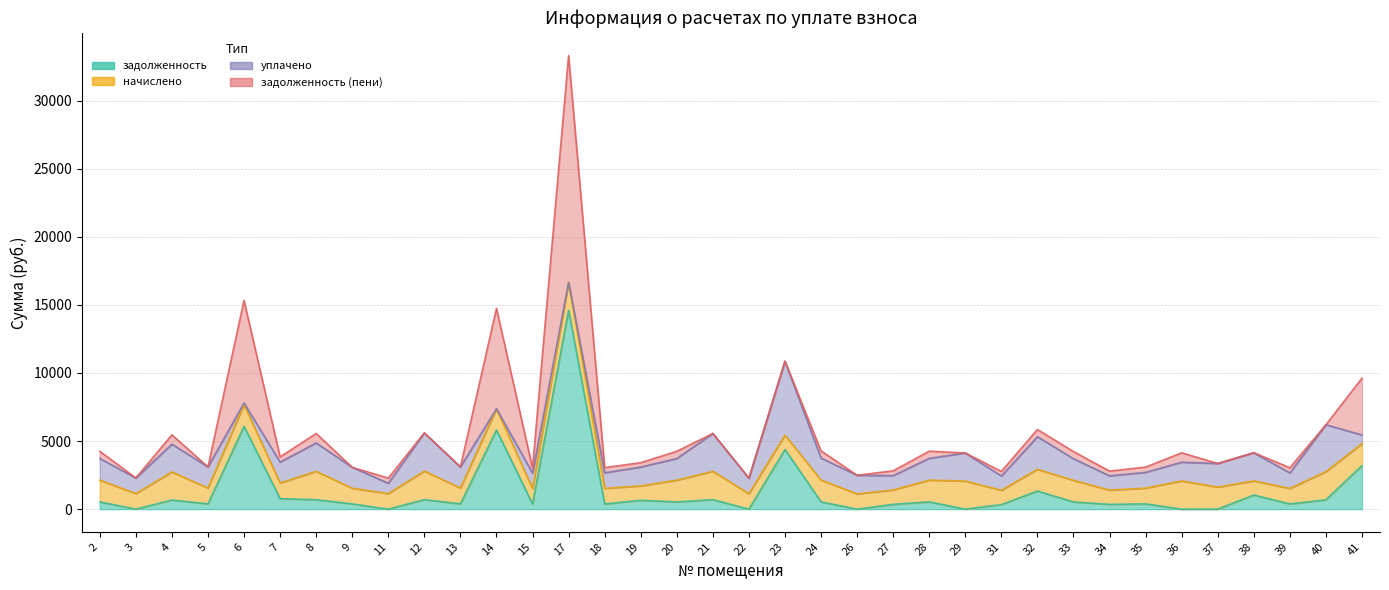

What is the sum of all начислено values?

52528.8